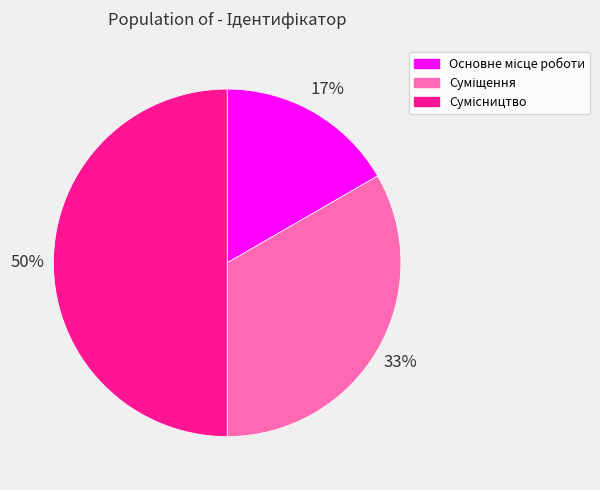

Count the number of slices in the pie.

3